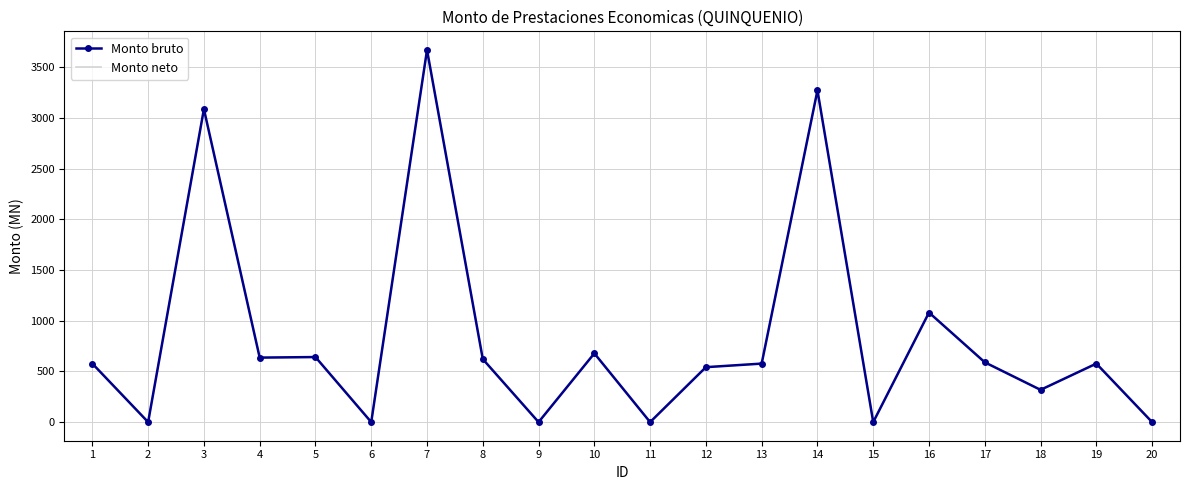

Between 10 and 17, which series saw the biggest shift?

Monto bruto